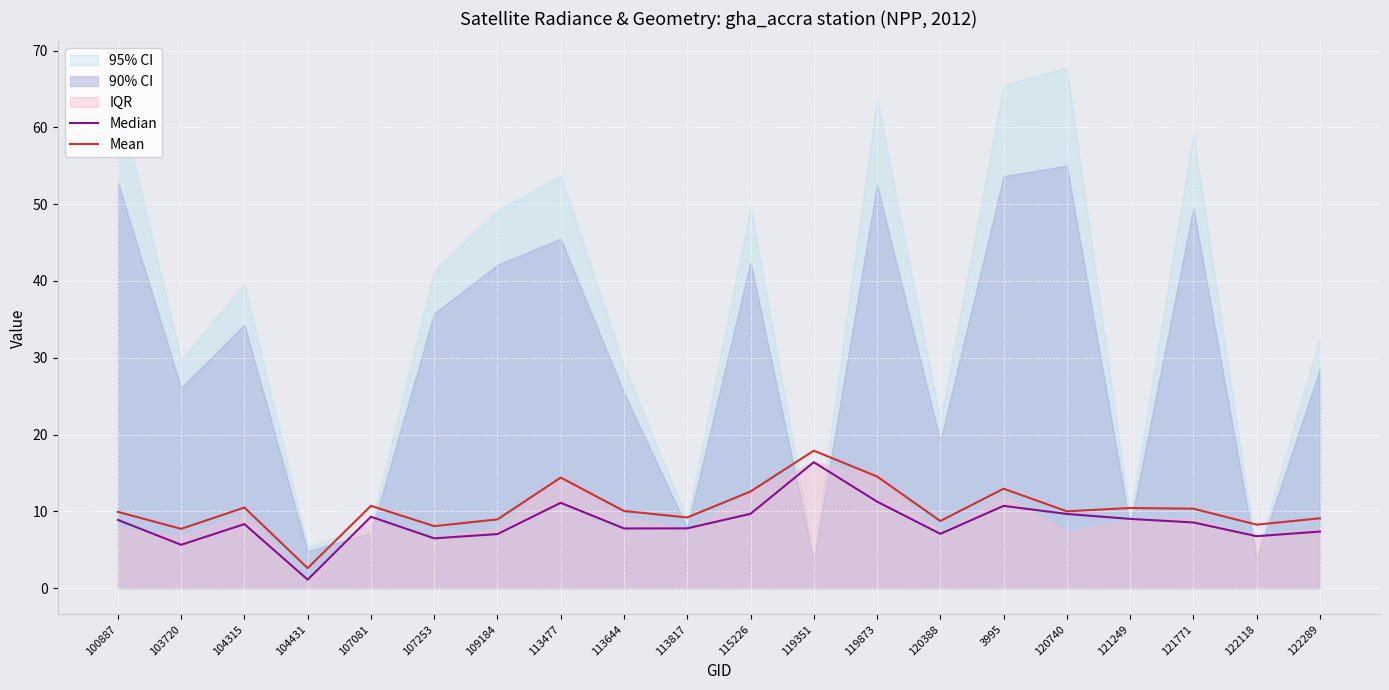

True or false: Mean has a value of 5.2 at 113817.

False